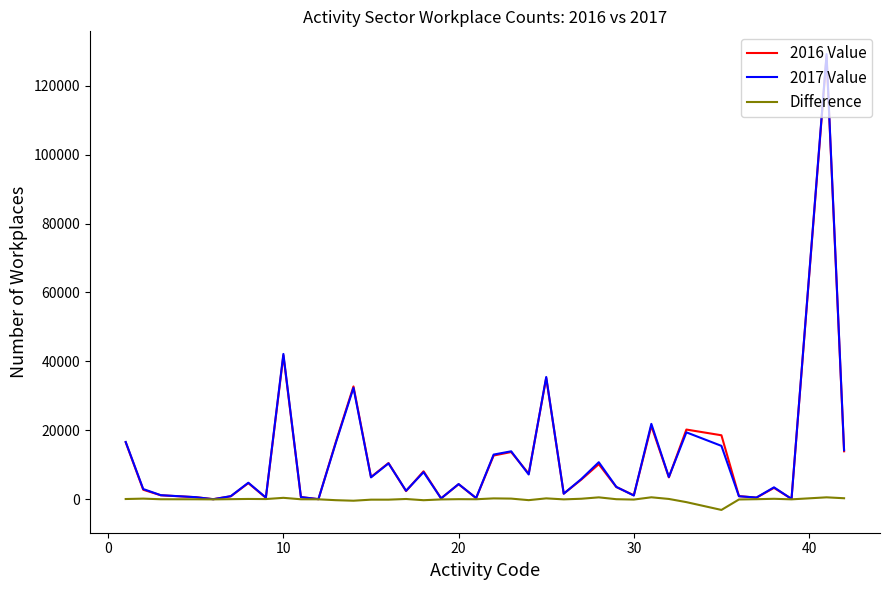

Which series has the largest range (max minus min)?

2017 Value